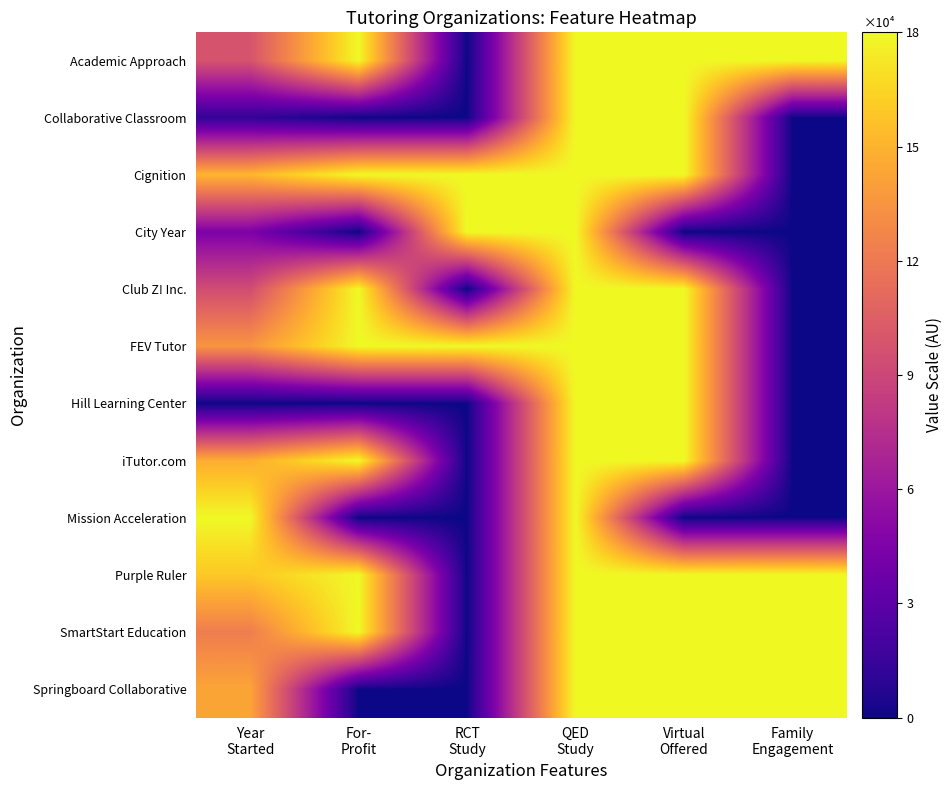

At which category is the sum across all series the highest?

QED
Study